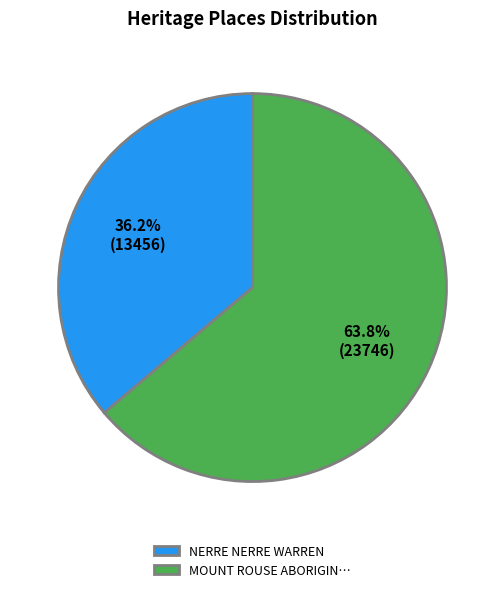

What percentage is the NERRE NERRE WARREN slice, to the nearest percent?

36%